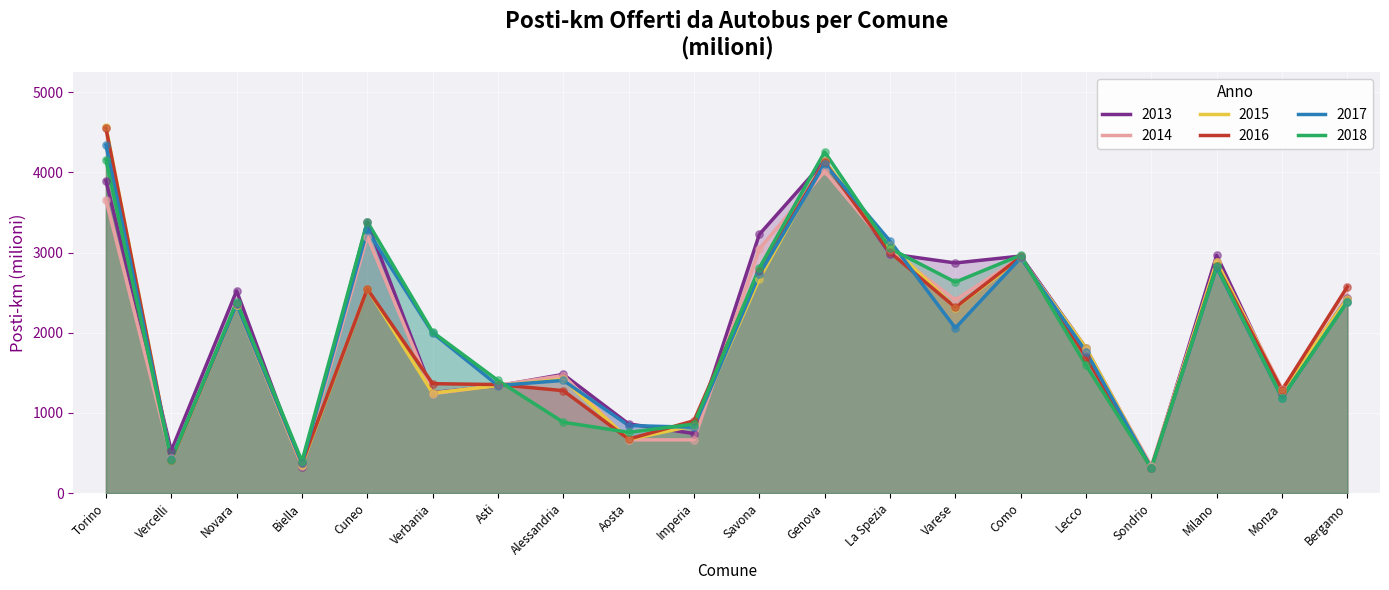

Which series has the widest spread of Y values?

2015